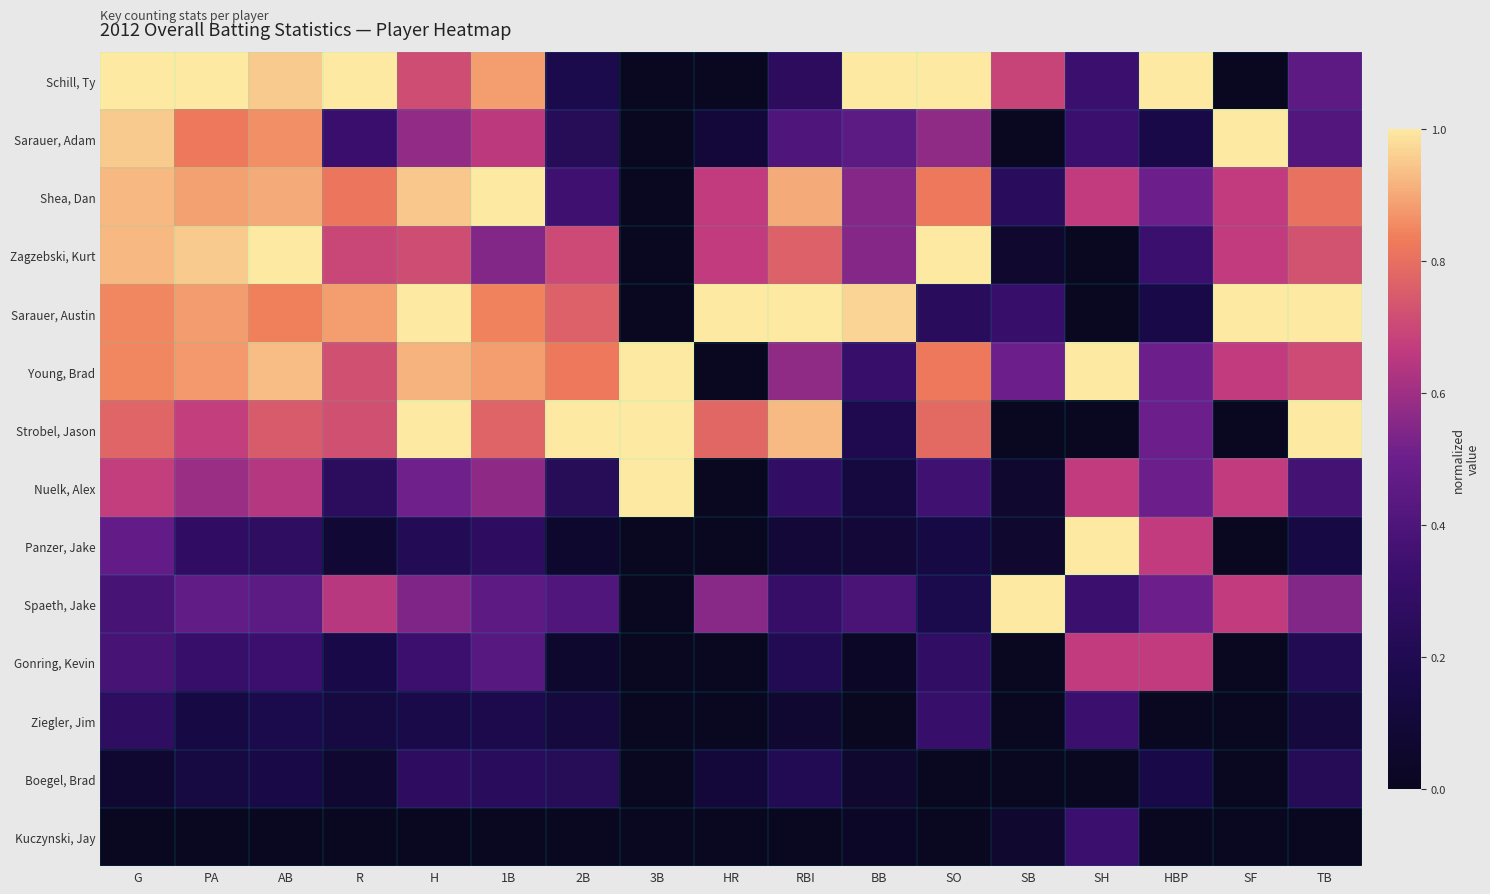

What is the spread (max minus min) of values at G?

1.0